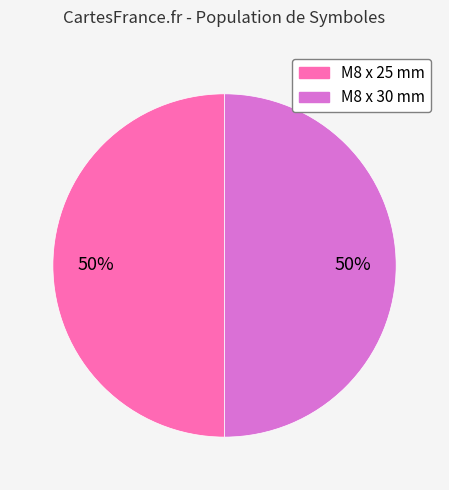

To the nearest percent, what is the combined percentage of M8 x 25 mm and M8 x 30 mm?

100%